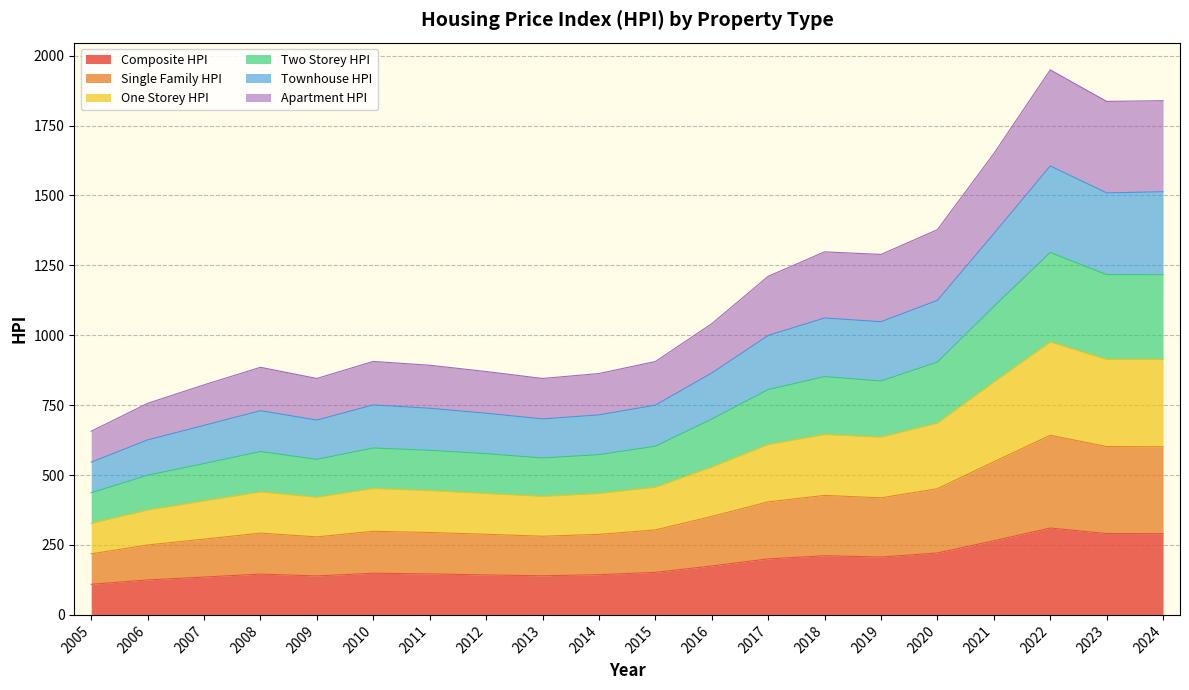

Rank the categories by Composite_HPI value from lowest to highest.

2005, 2006, 2007, 2009, 2013, 2012, 2014, 2008, 2011, 2010, 2015, 2016, 2017, 2019, 2018, 2020, 2021, 2024, 2023, 2022